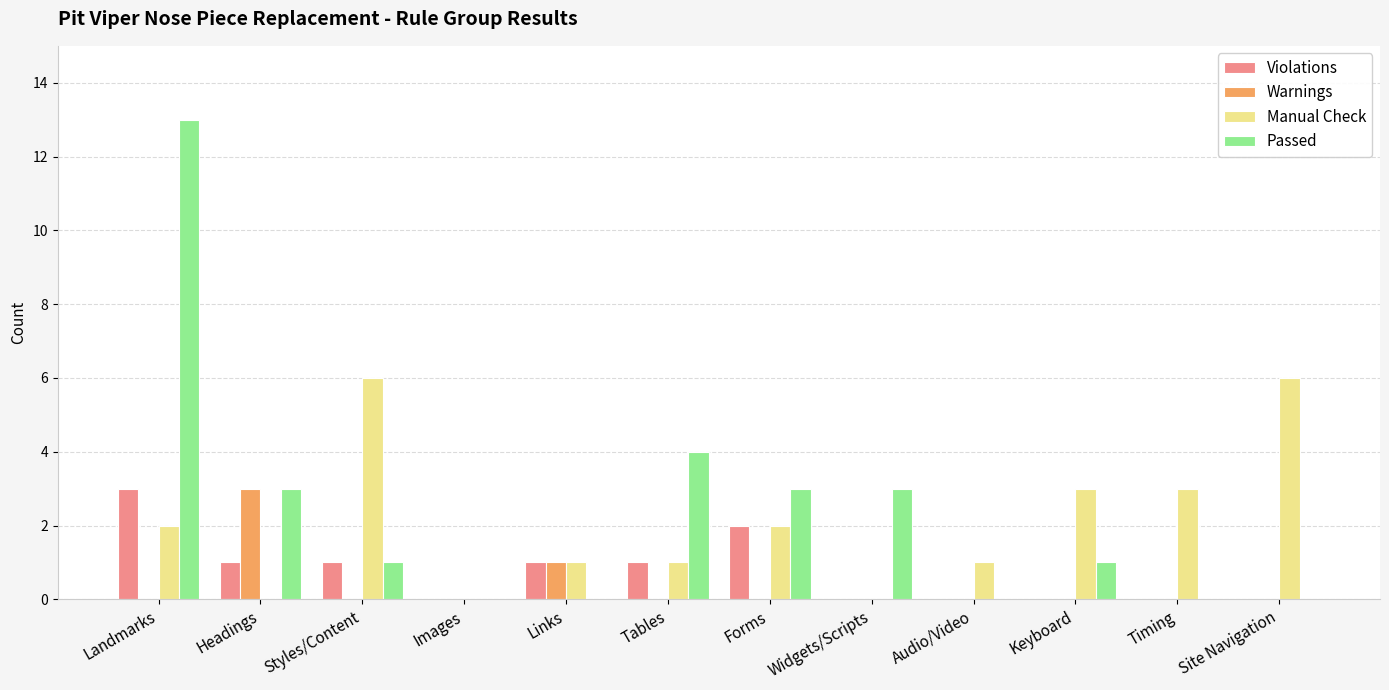

Count the Manual Check values in the range 1 to 3.

7